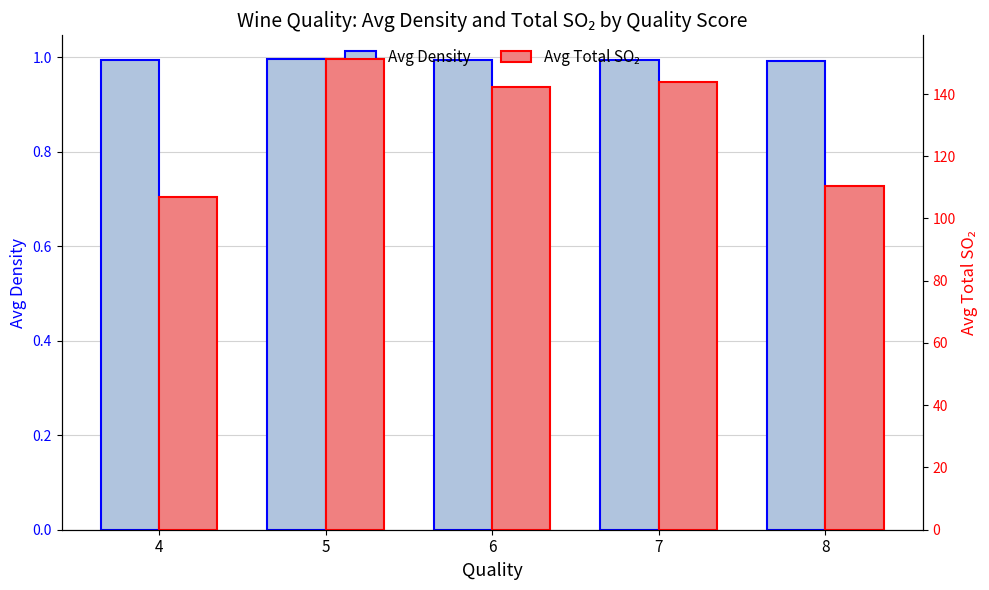

How many data points in Avg Total SO₂ are less than 142?

2